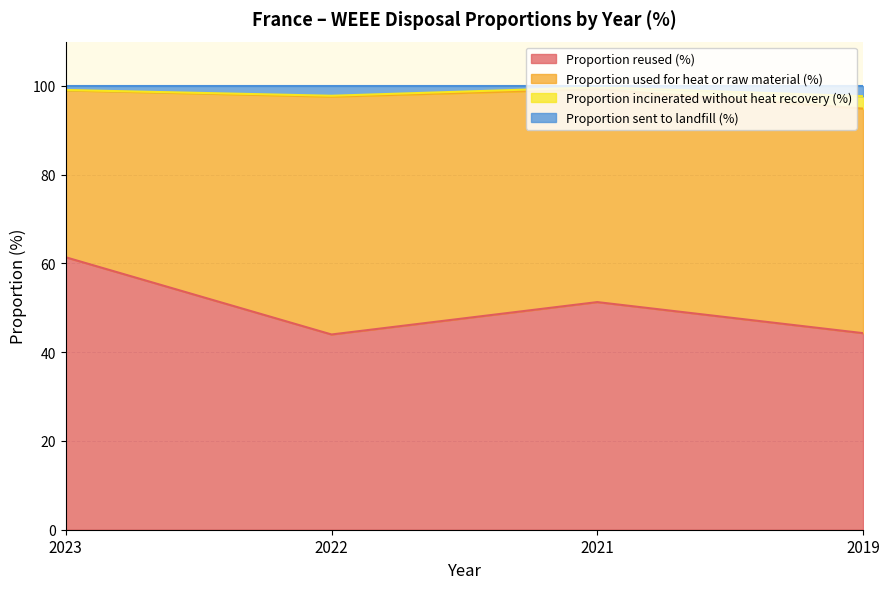

Which series has the largest range (max minus min)?

Proportion reused (%)